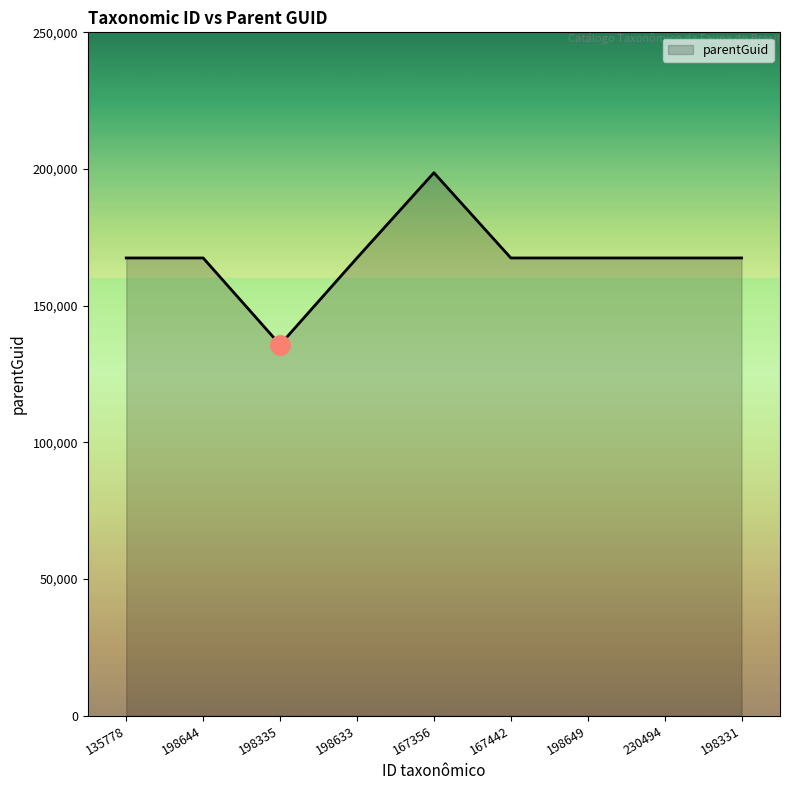

What position from the left is 167356?

5